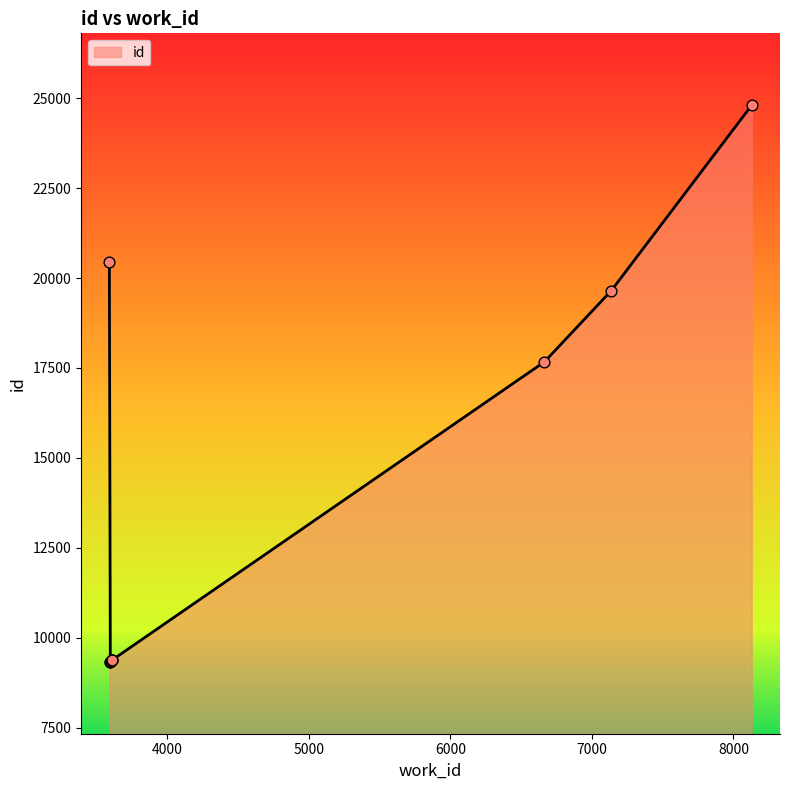

What is the change in value from 3598 to 8129?

+15482